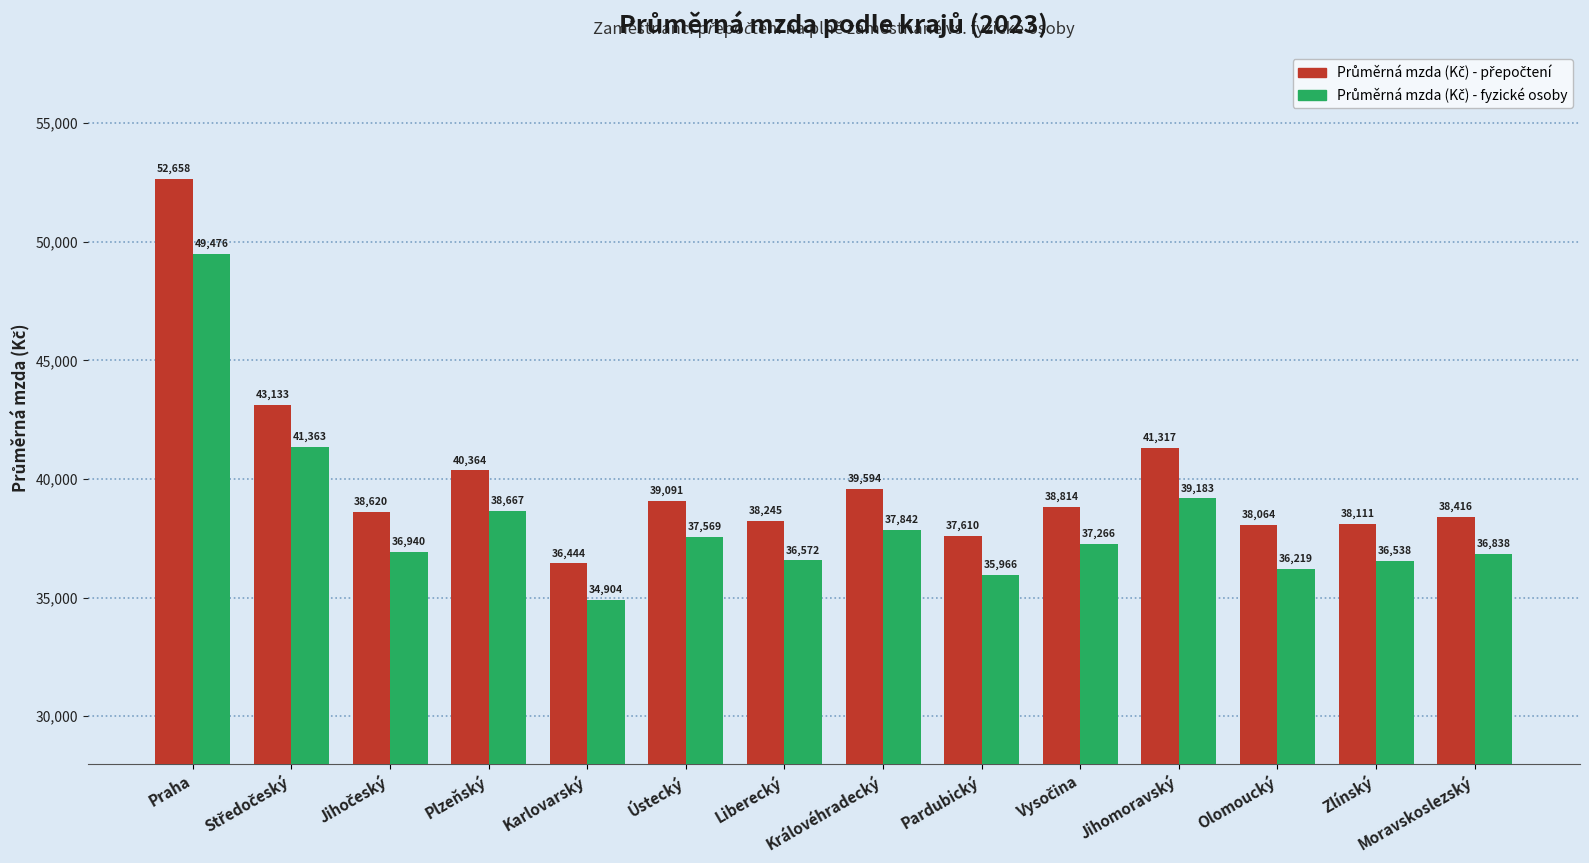

At which category is the sum across all series the highest?

Praha